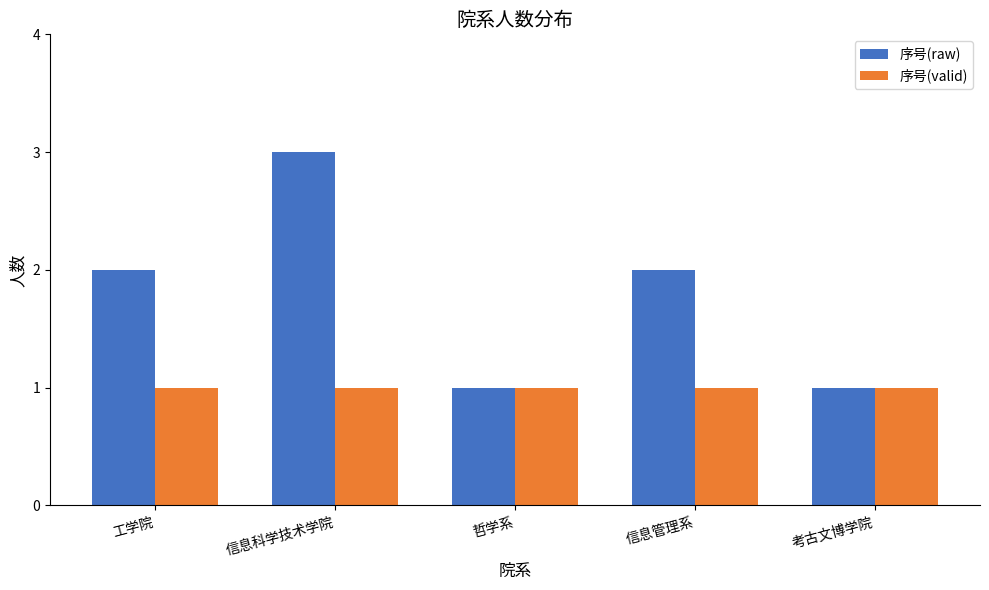

What is the minimum value for 序号(raw)?

1